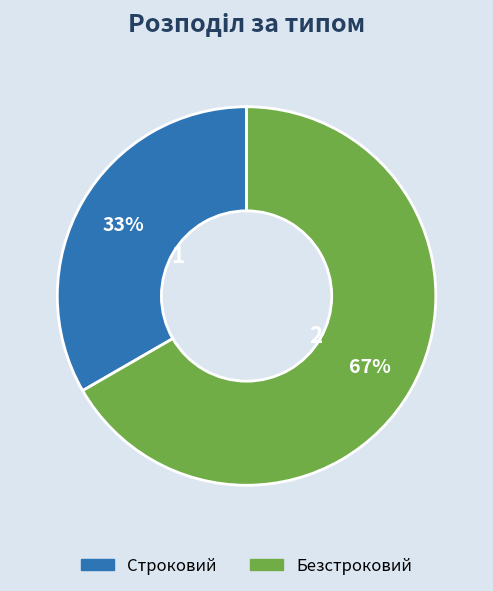

How many slices are in this pie chart?

2